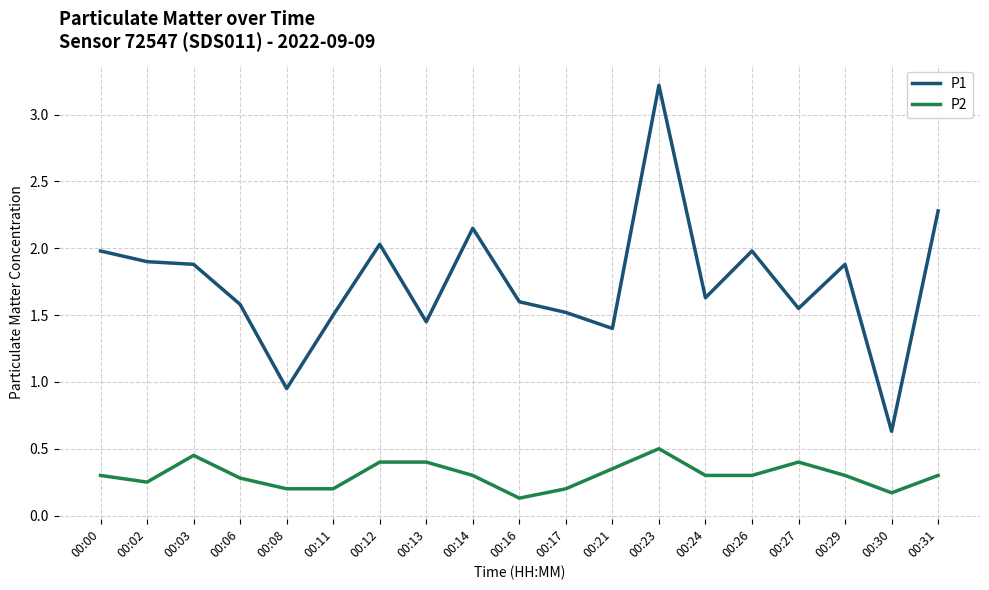

Is the value of P2 at 00:29 greater than the value of P1 at 00:26?

No